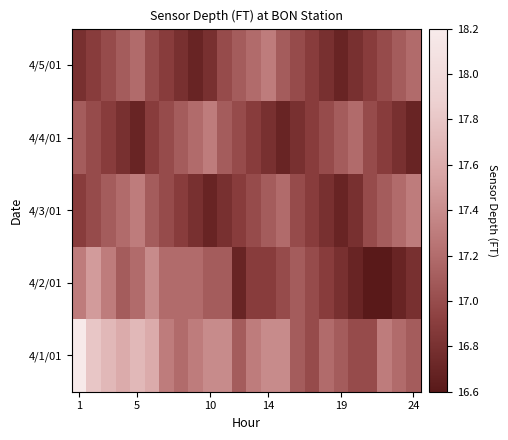

At which category is the sum across all series the highest?

1